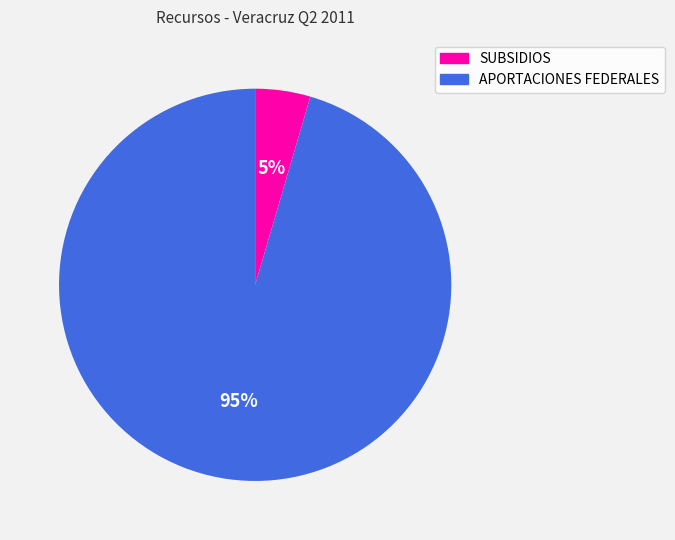

What percentage is the SUBSIDIOS slice, to the nearest percent?

5%